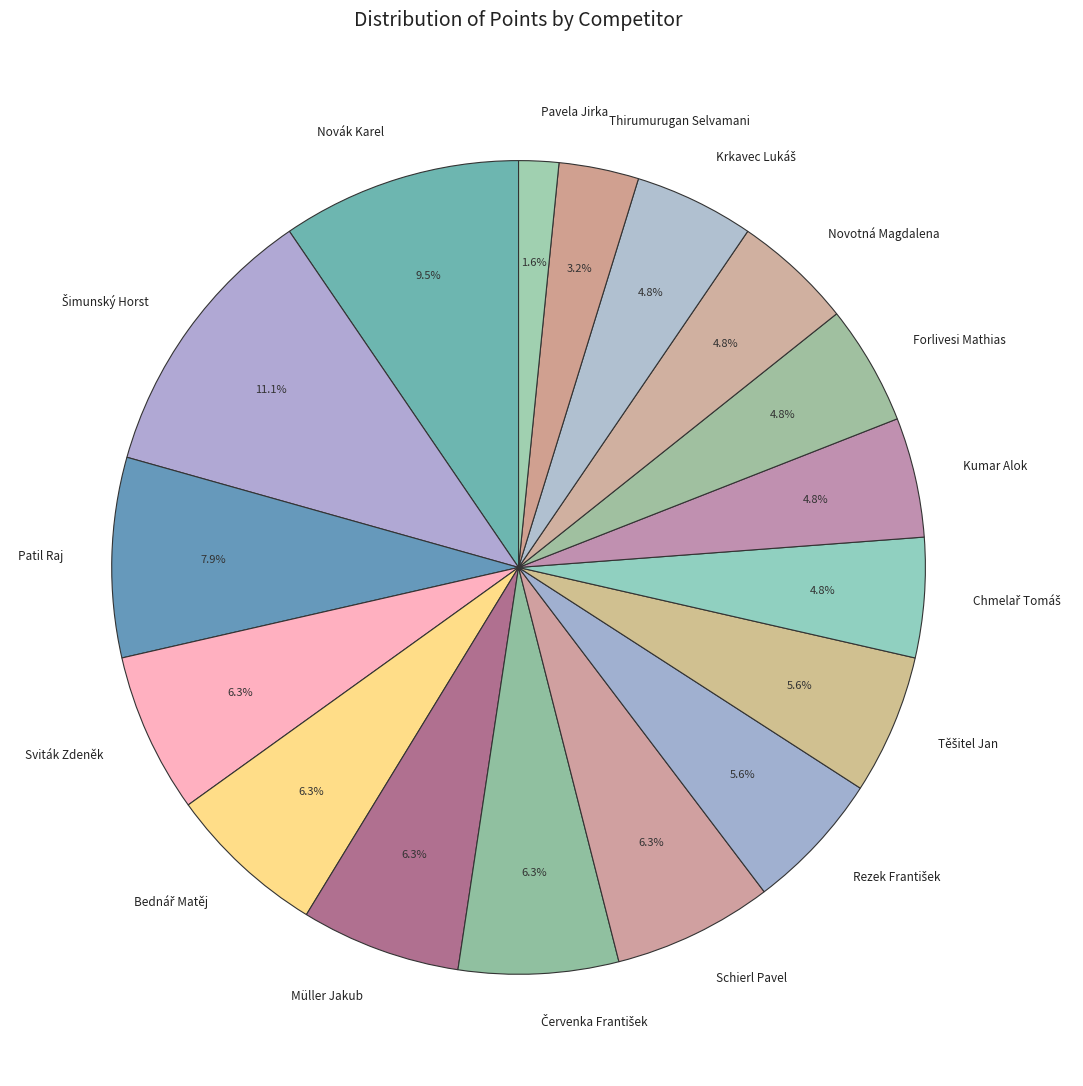

How many segments does this pie chart have?

17